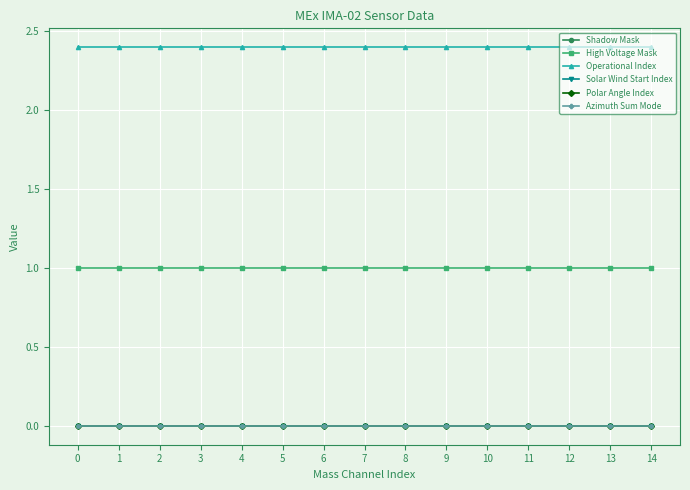

True or false: Azimuth Sum Mode and Operational Index cross at least once.

False